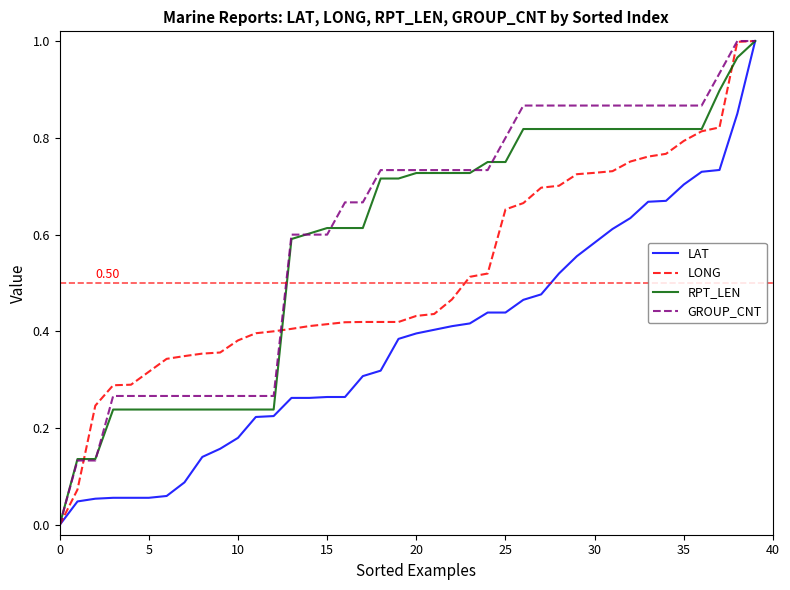

What is the total value across all series at 20?

2.3